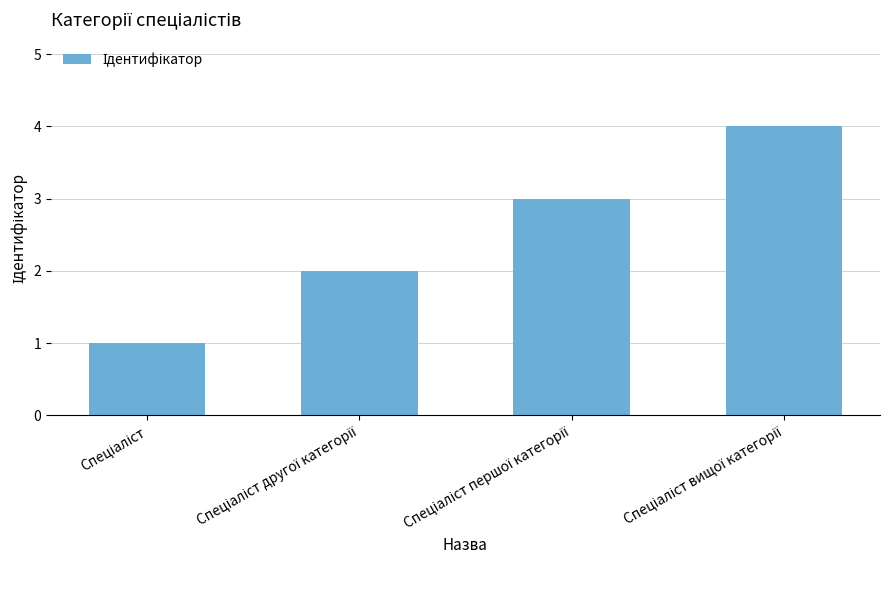

What is the maximum value shown in the chart?

4